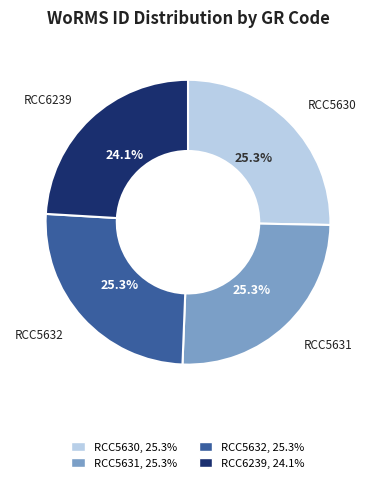

Between RCC6239 and RCC5631, which is larger?

RCC5631